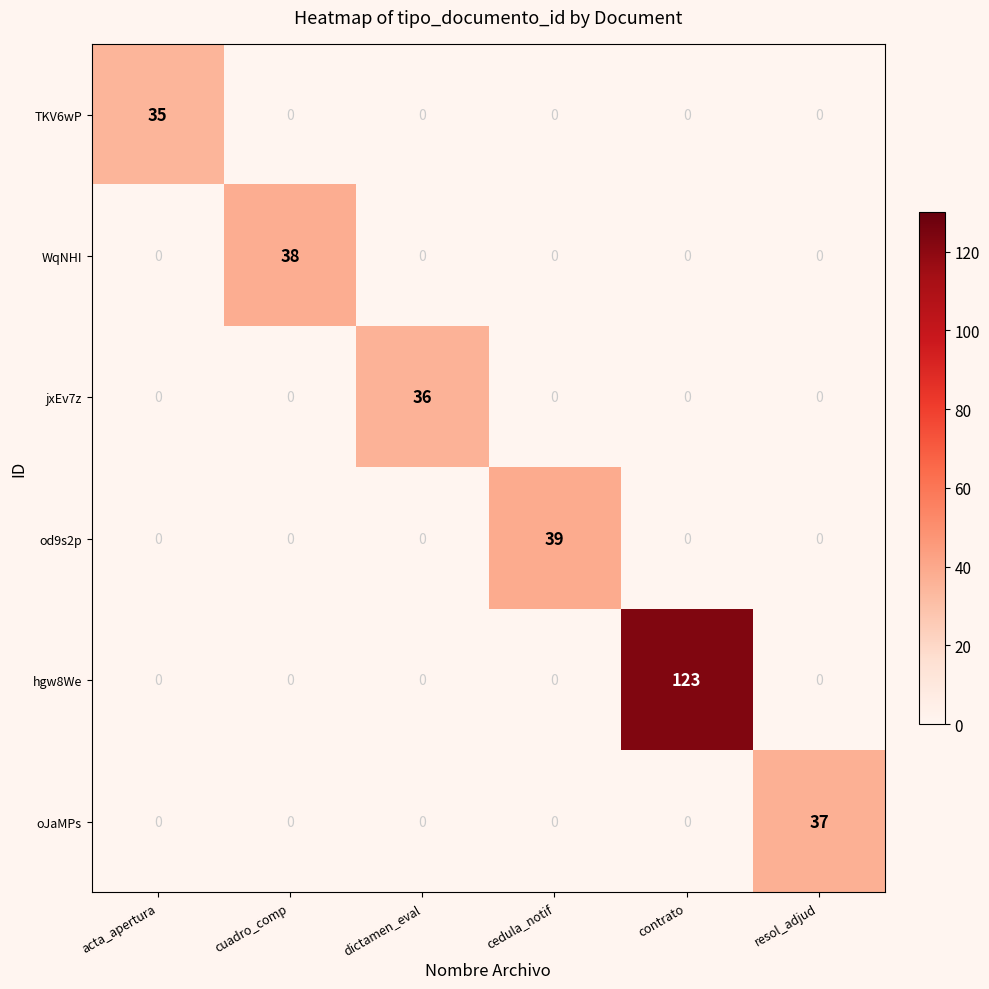

How many data points does each series have?

6